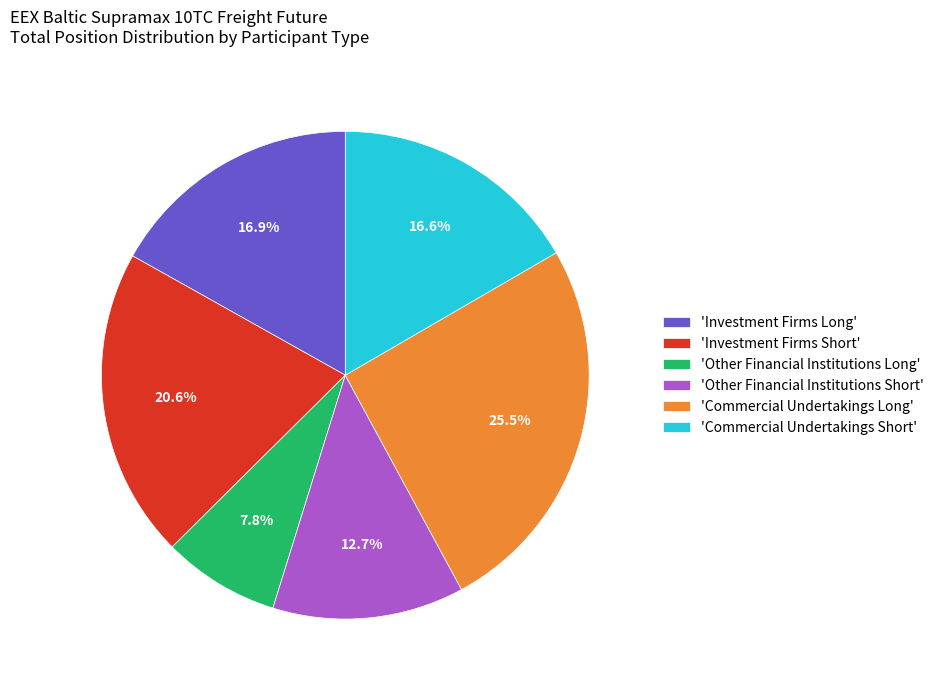

Which category has the biggest portion of the pie?

'Commercial Undertakings Long'